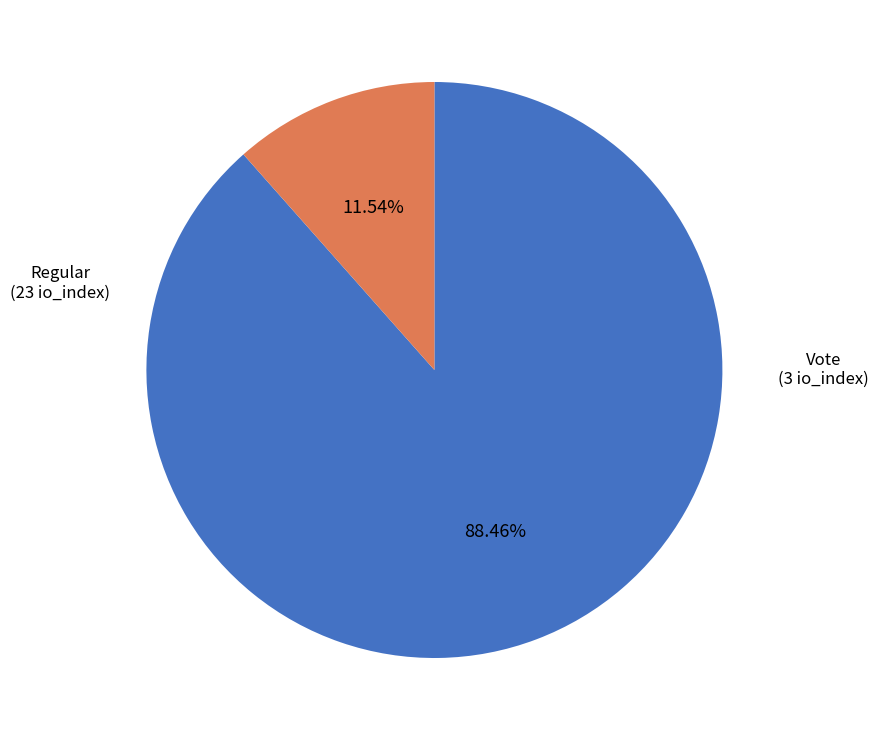

How many segments does this pie chart have?

2